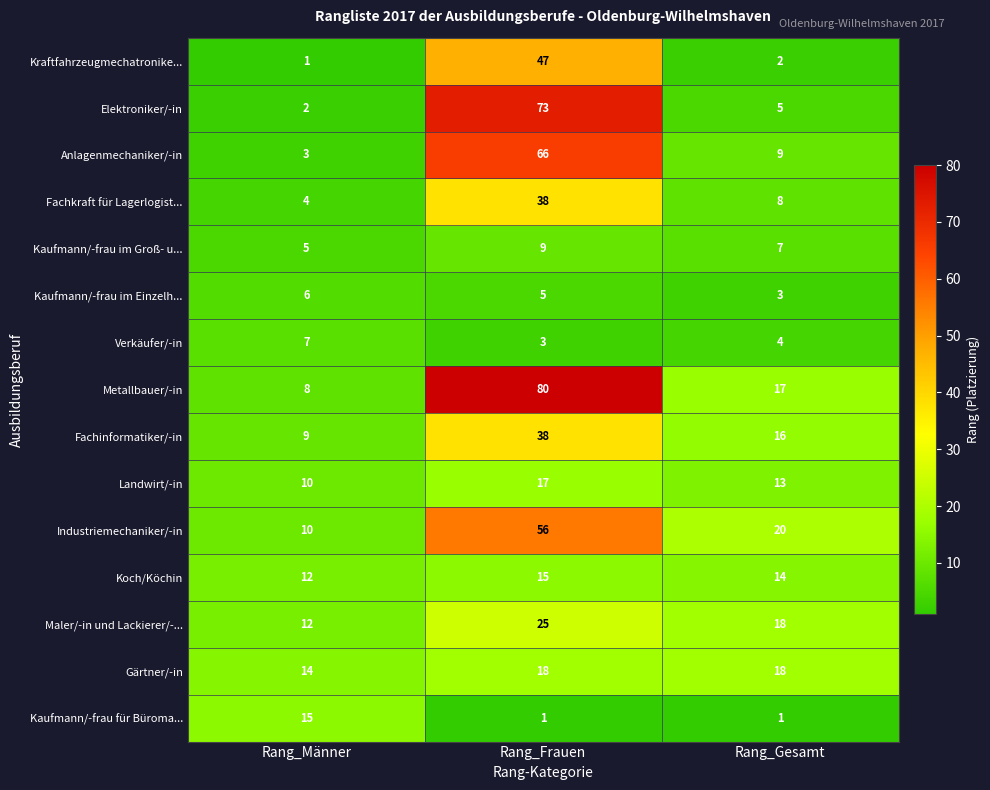

Which series has the largest total across all categories?

Metallbauer/-in